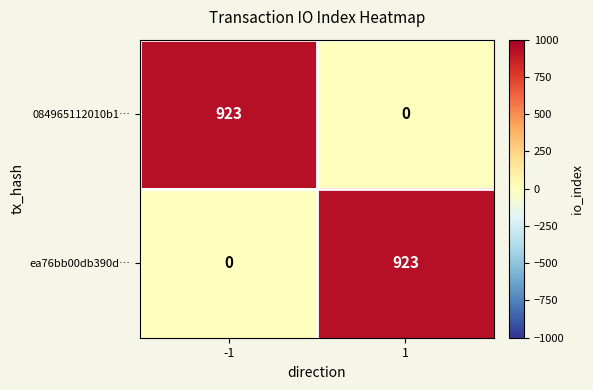

What is the difference between the highest and lowest values at -1?

923